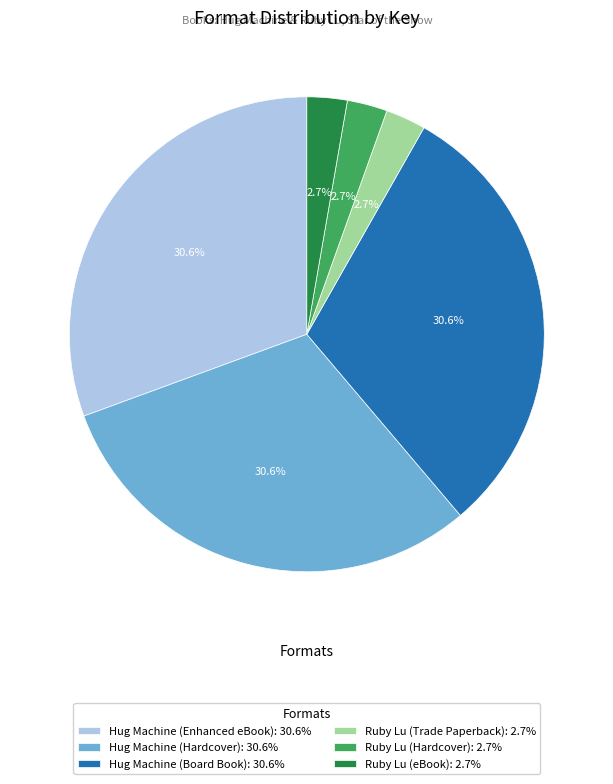

Is it true that Hug Machine (Board Book) is 31% of the pie?

True